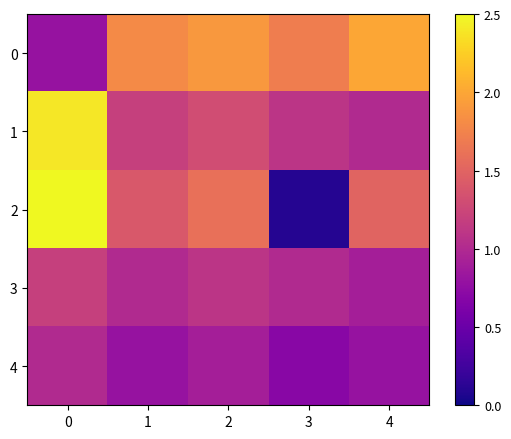

Between 3 and 4, which series saw the biggest shift?

row_2